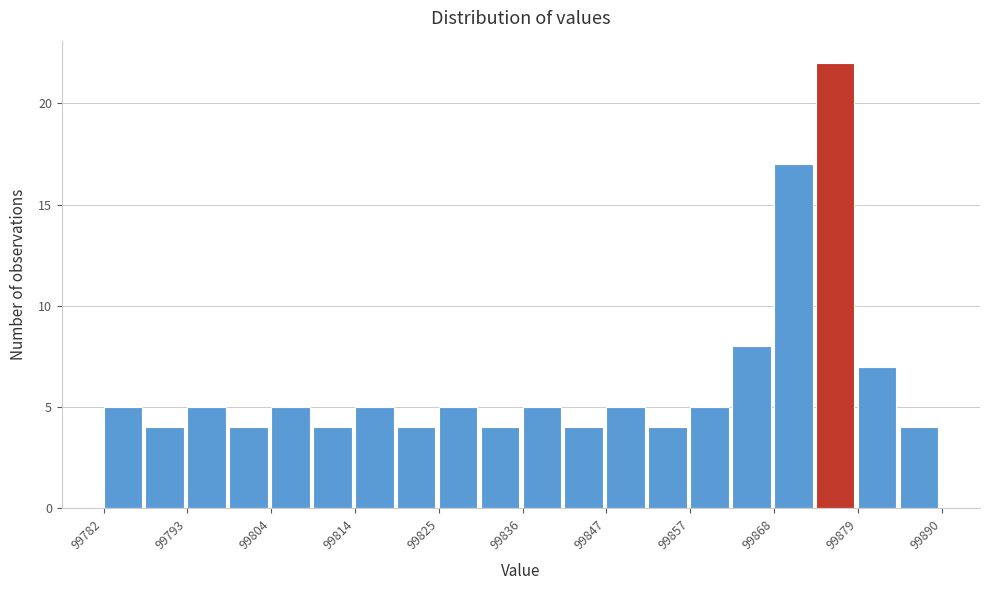

Read against the x-axis, roughly where is the centre of the tallest bar?

99876